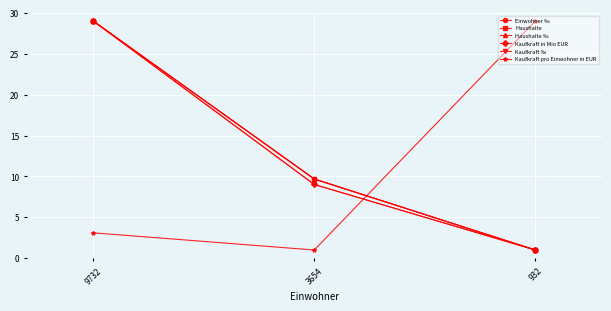

How many lines are shown in the chart?

6